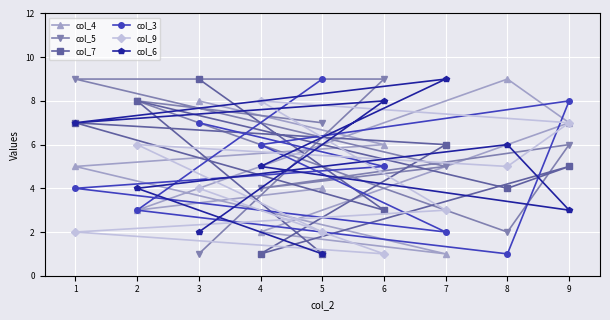

How many intersections are there between col_4 and col_9?

3